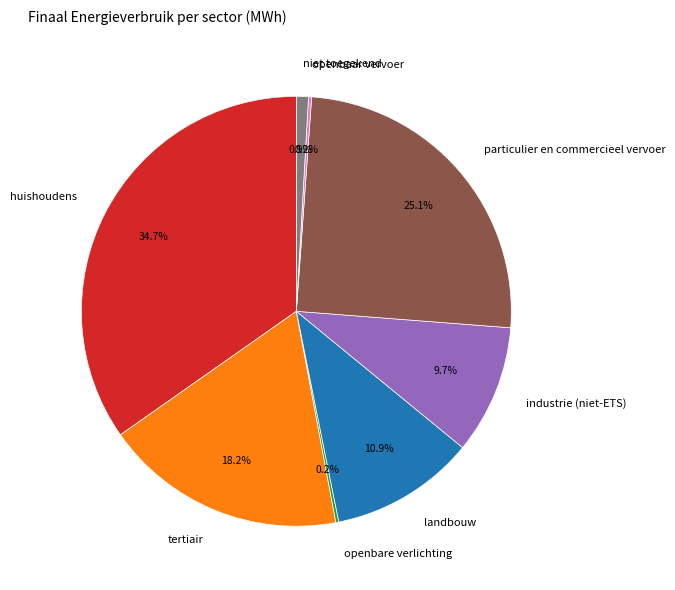

Is niet toegekend the majority of the pie?

No